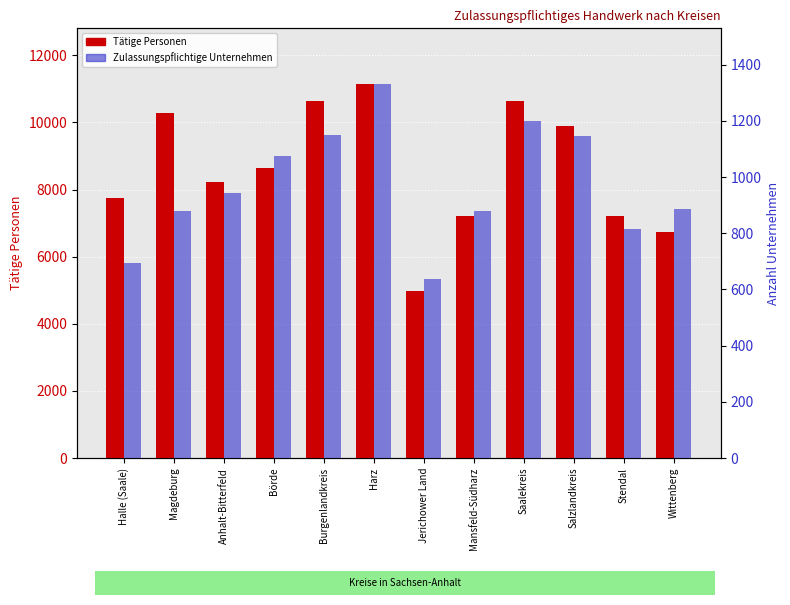

What is the total value across all series at Anhalt-Bitterfeld?

9157